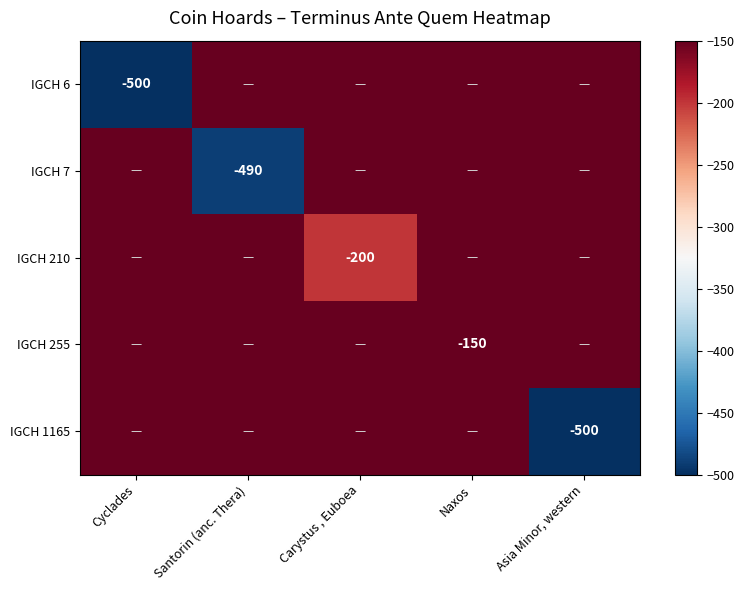

True or false: IGCH 210 has a value of -200 at Carystus , Euboea.

True